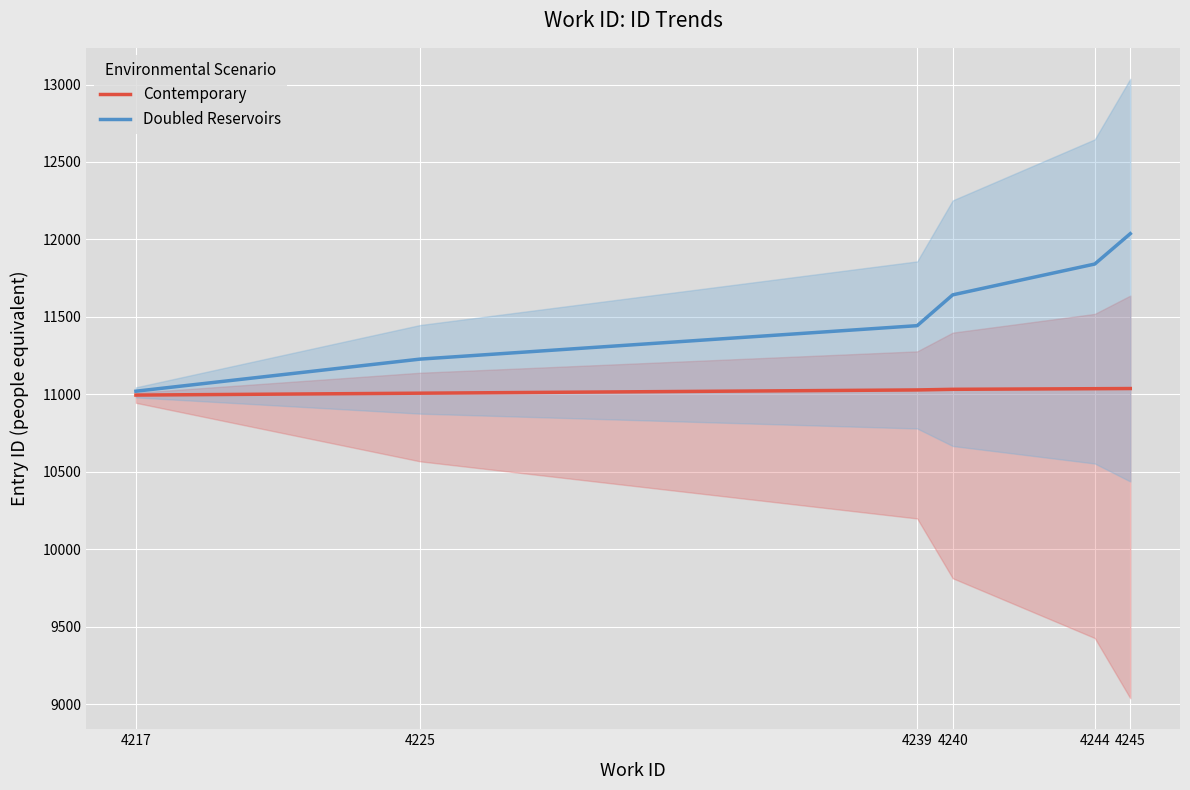

What is the difference between the highest and lowest values at 4217?

25.0